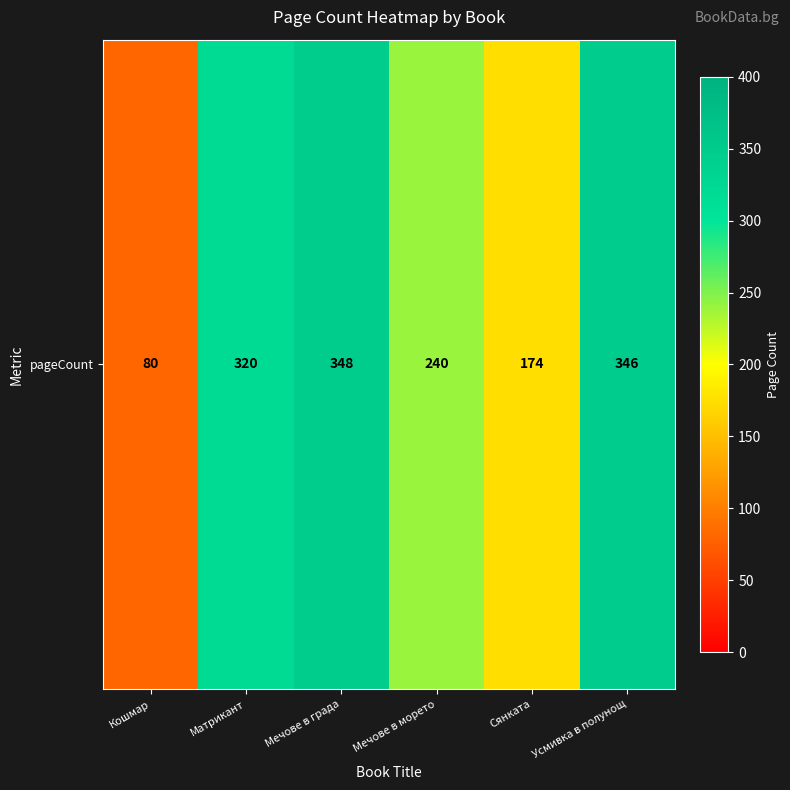

Approximately how many times larger is the value at Усмивка в полунощ compared to Матрикант?

1.1